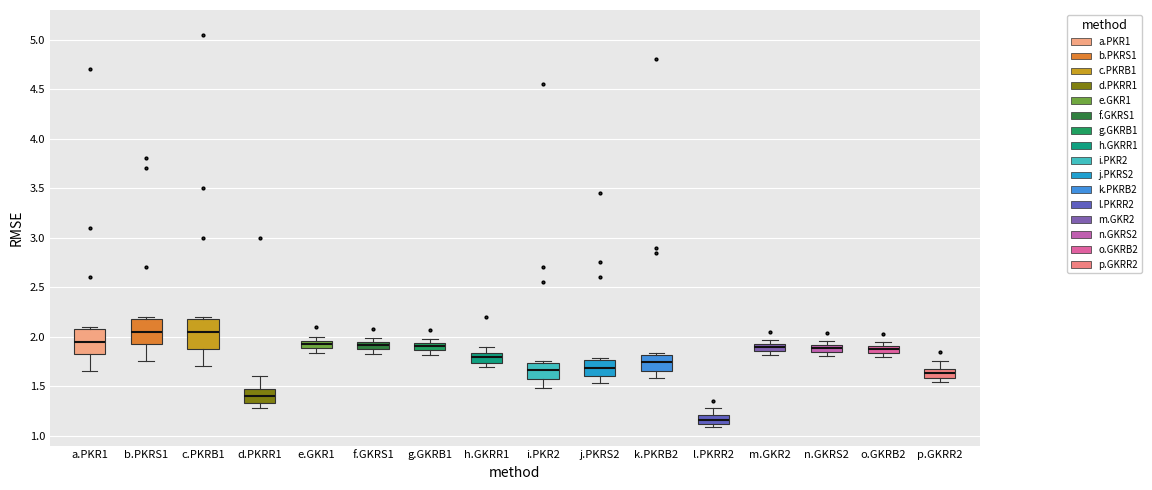

Which box's median line is the lowest?

l.PKRR2